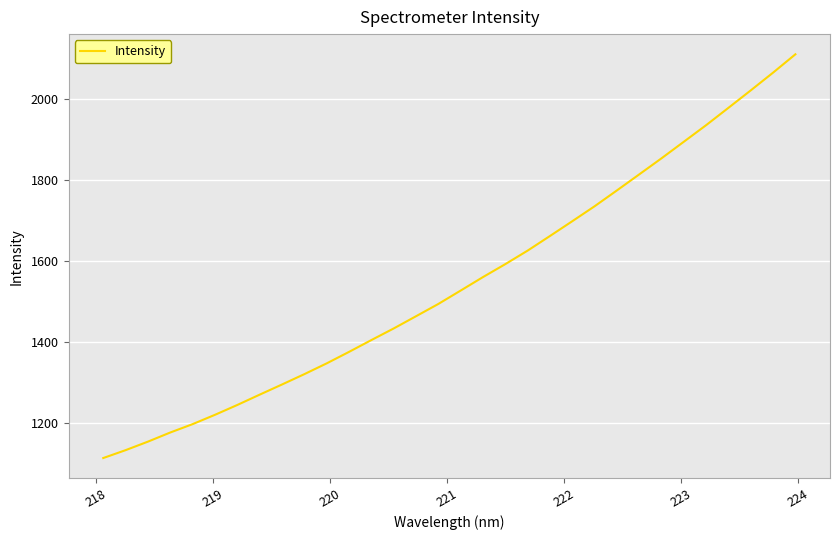

How many series are shown in this chart?

1